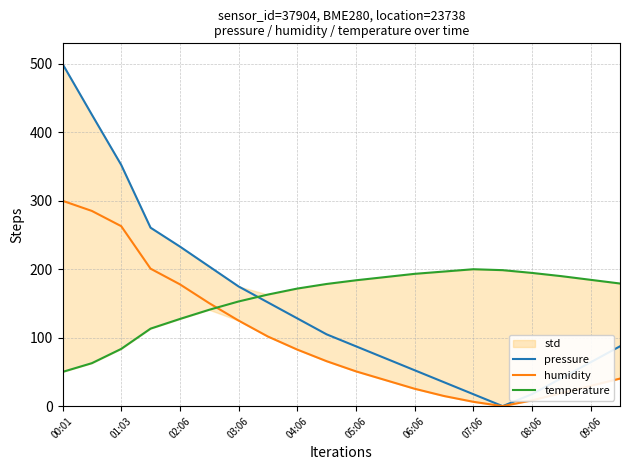

True or false: pressure has more than 2 interior local peaks.

False